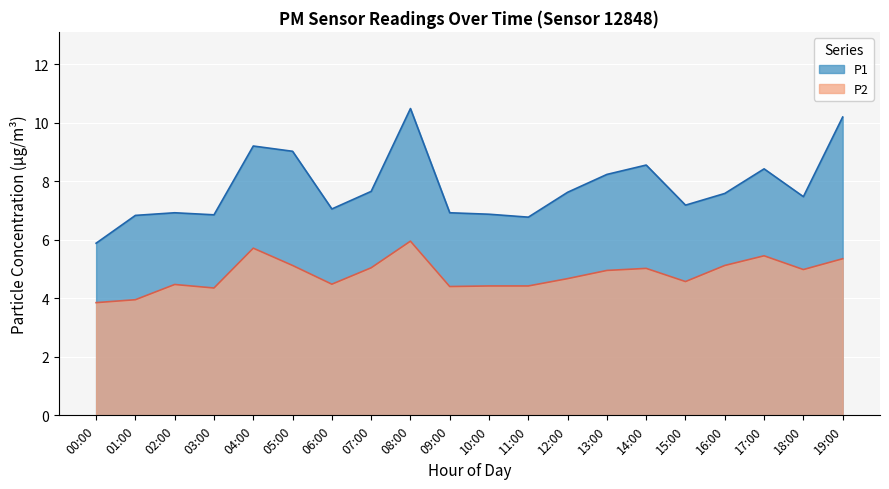

Is it true that P2 equals 4.3 at 03:00?

True